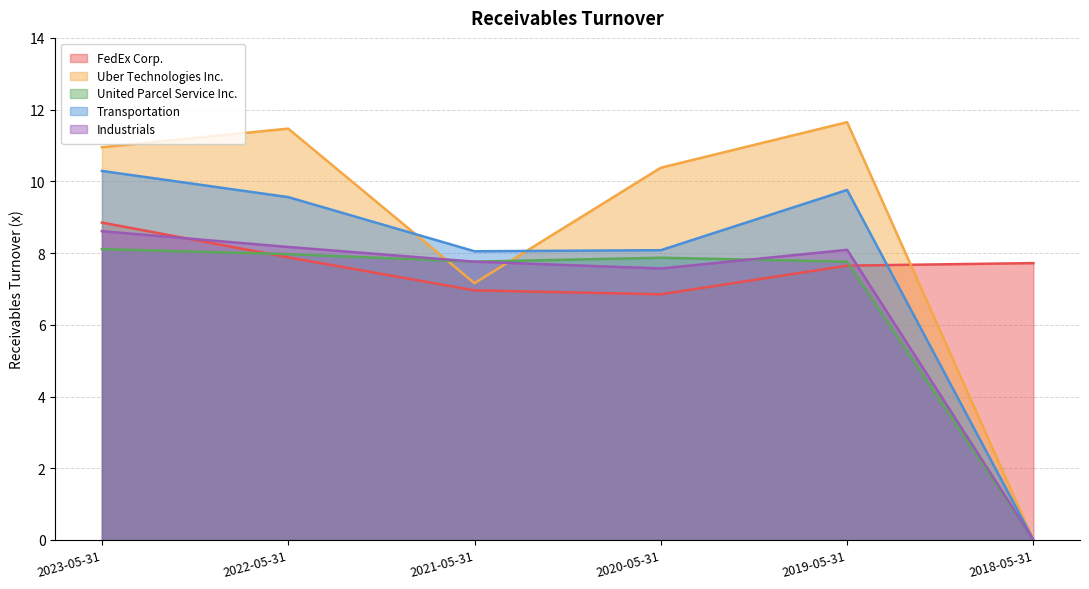

True or false: Industrials has a value of 3.4 at 2023-05-31.

False